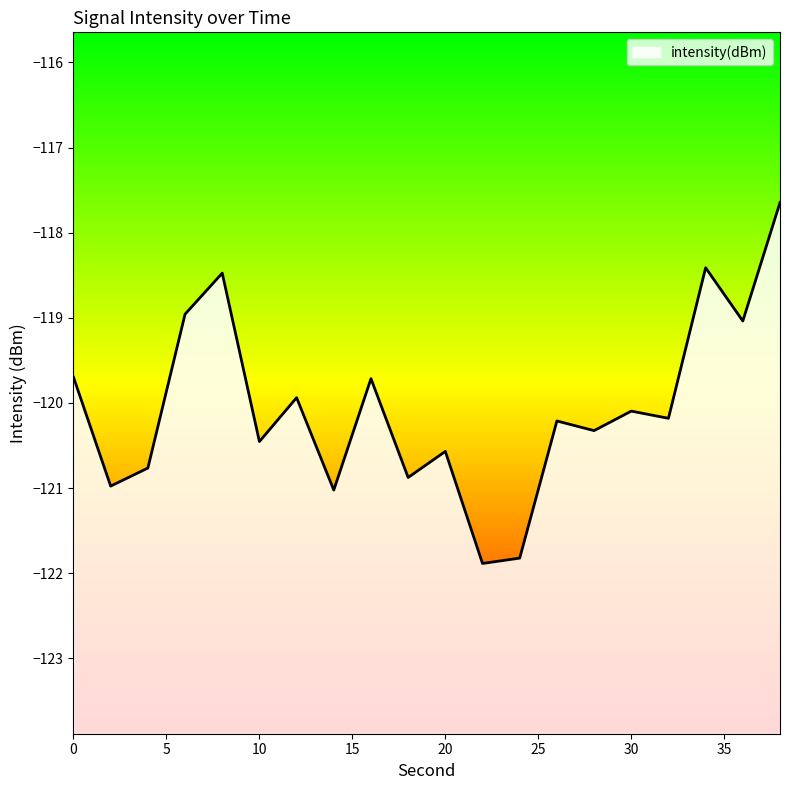

The chart shows a value of -119.0 at 6. True or false?

True